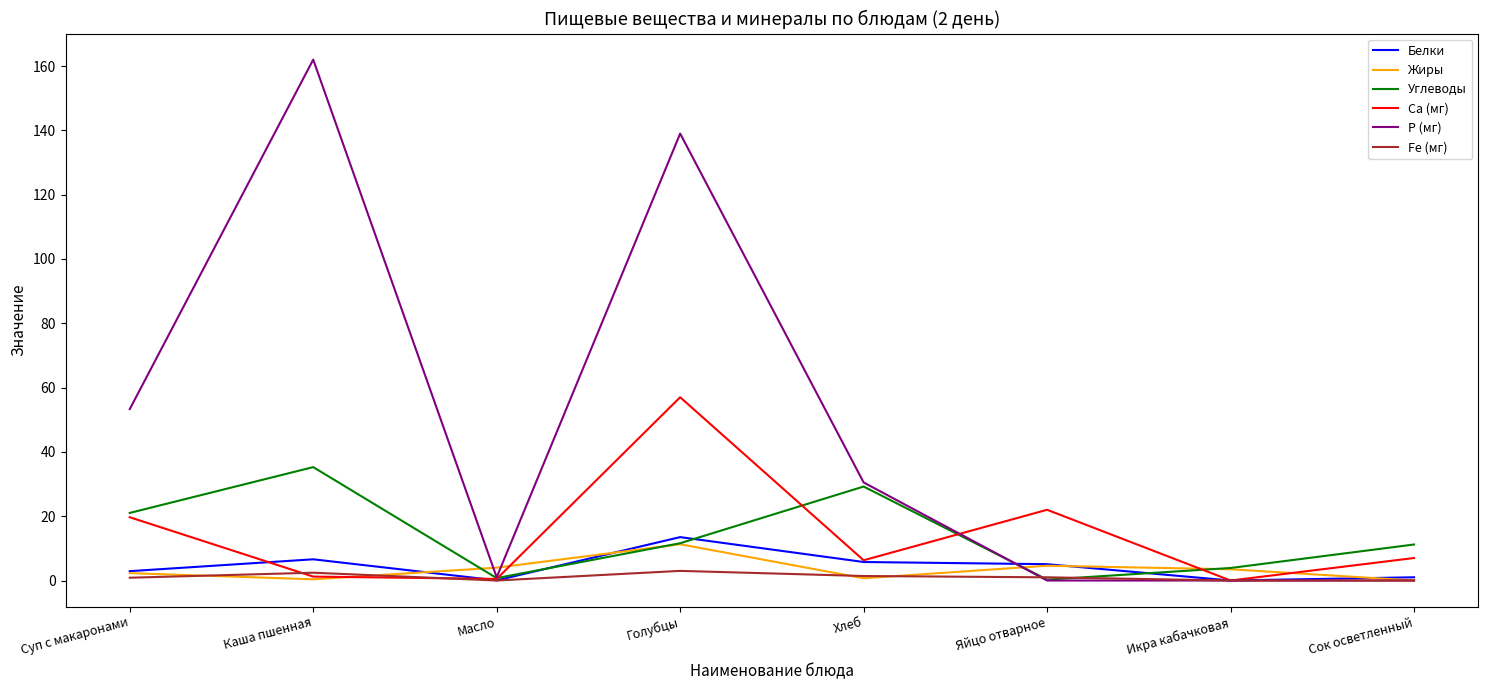

Where does the Белки series first go above 5?

Каша пшенная